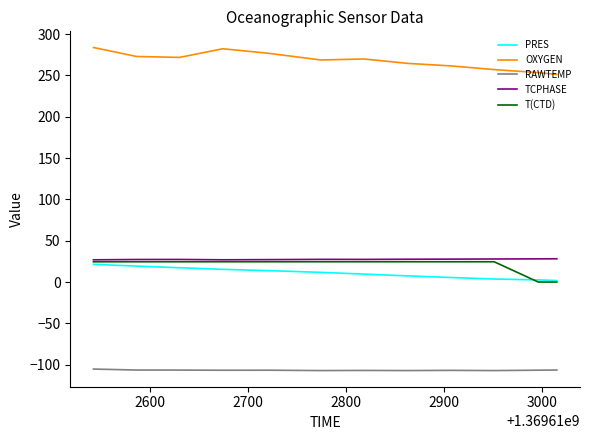

True or false: PRES and RAWTEMP cross at least once.

False